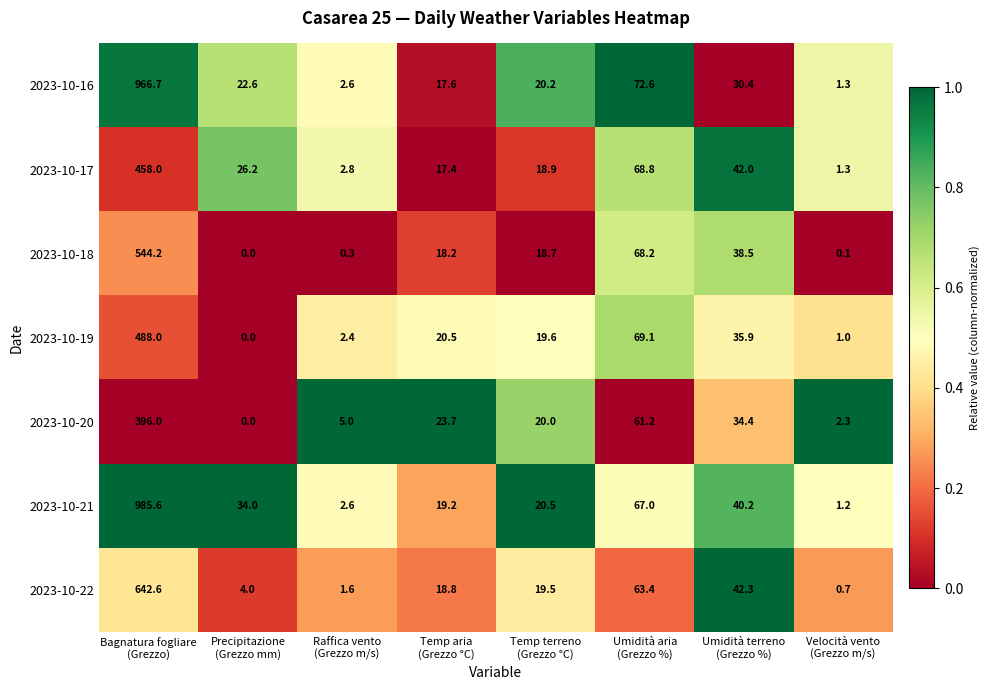

What is the difference between the second highest and second lowest values in the 2023-10-17 series?

66.0